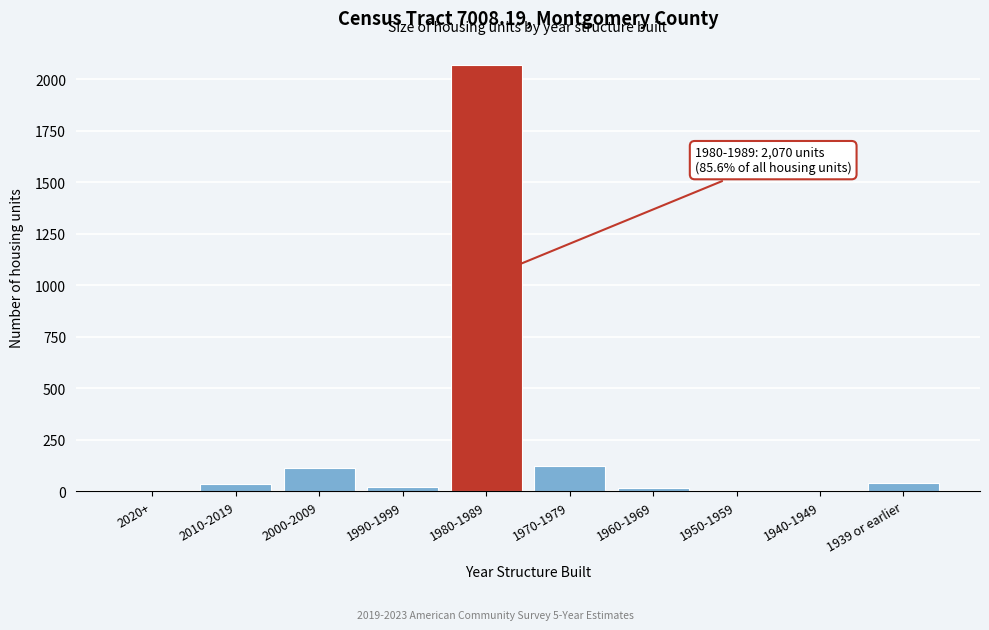

True or false: the data shows 0 at 1940-1949.

True